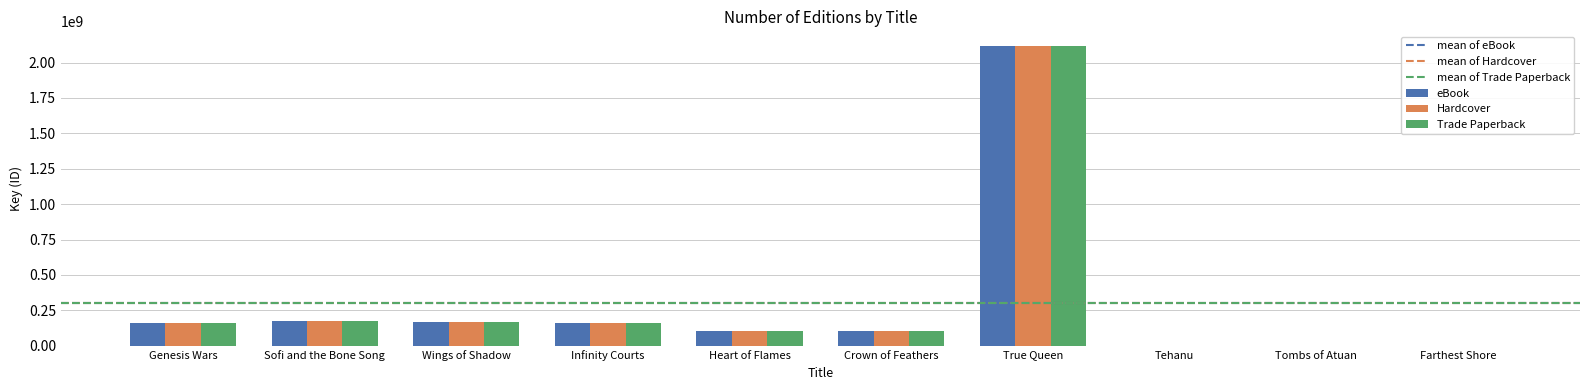

At which label does eBook reach its peak?

True Queen